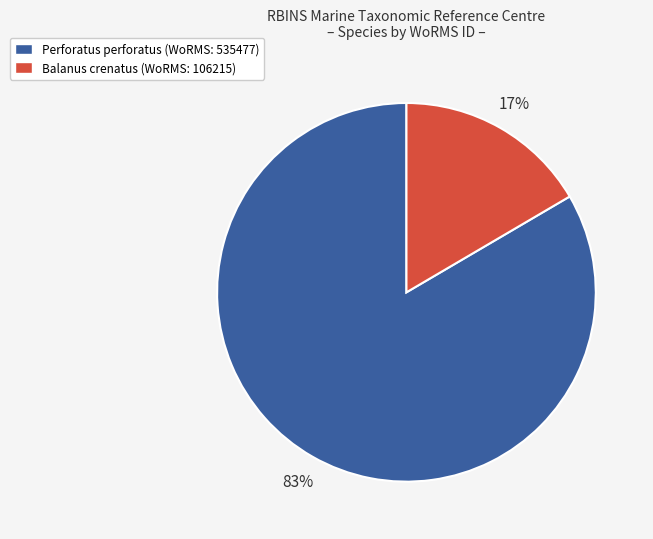

What is the majority slice?

Perforatus perforatus (WoRMS: 535477)